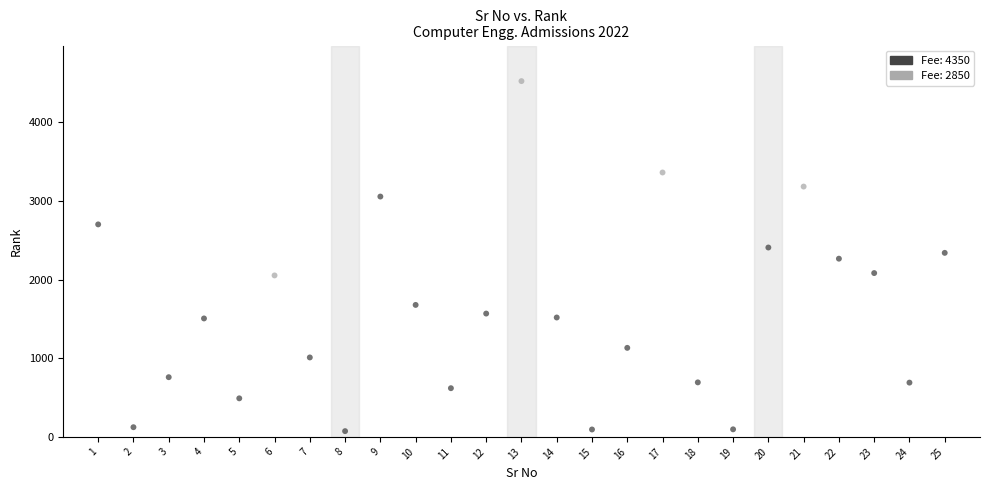

What is the range of X values (max minus min)?

24